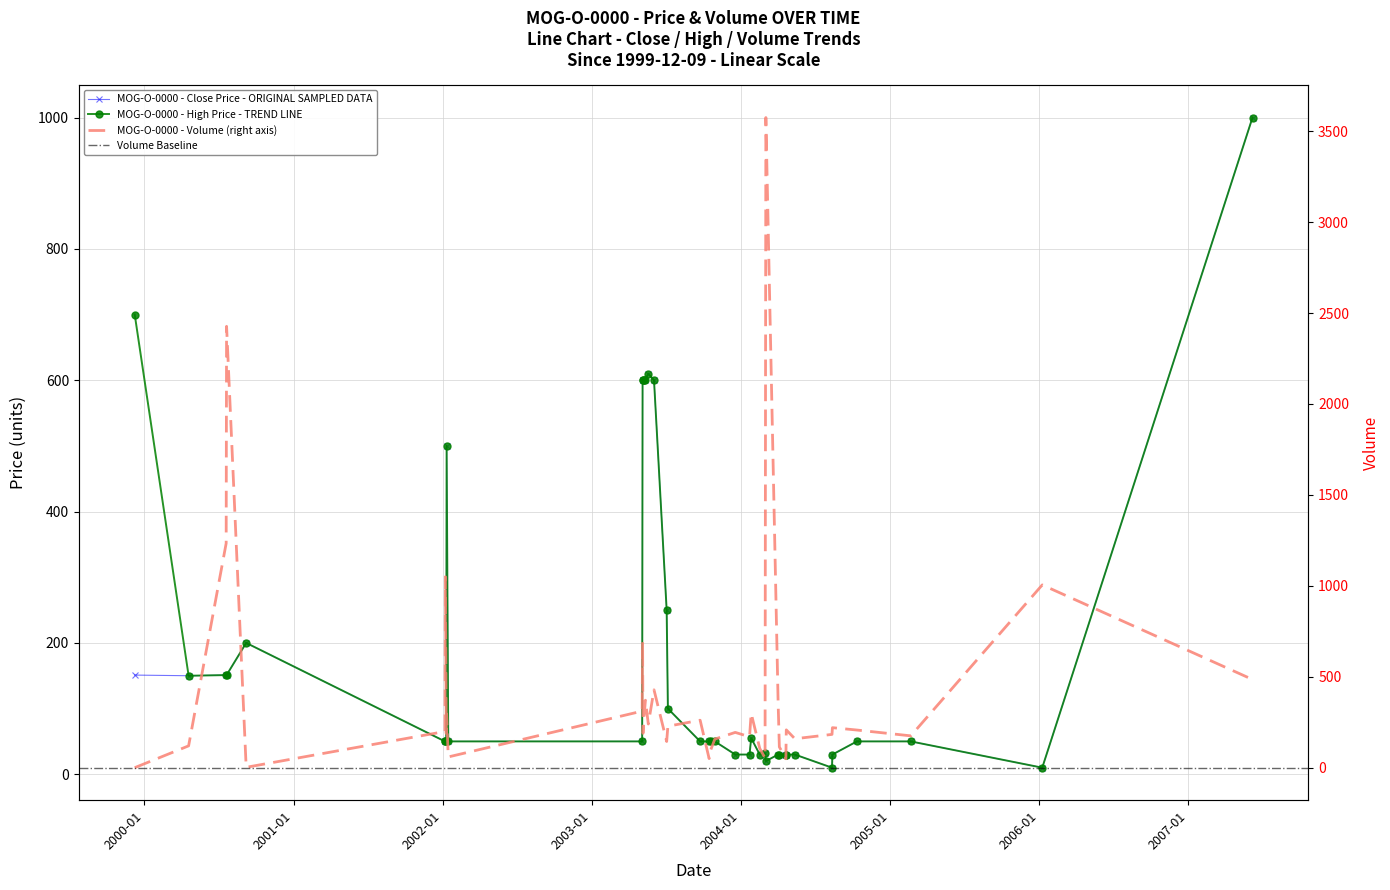

List the series in order of their peak value, lowest first.

Close, High, Volume